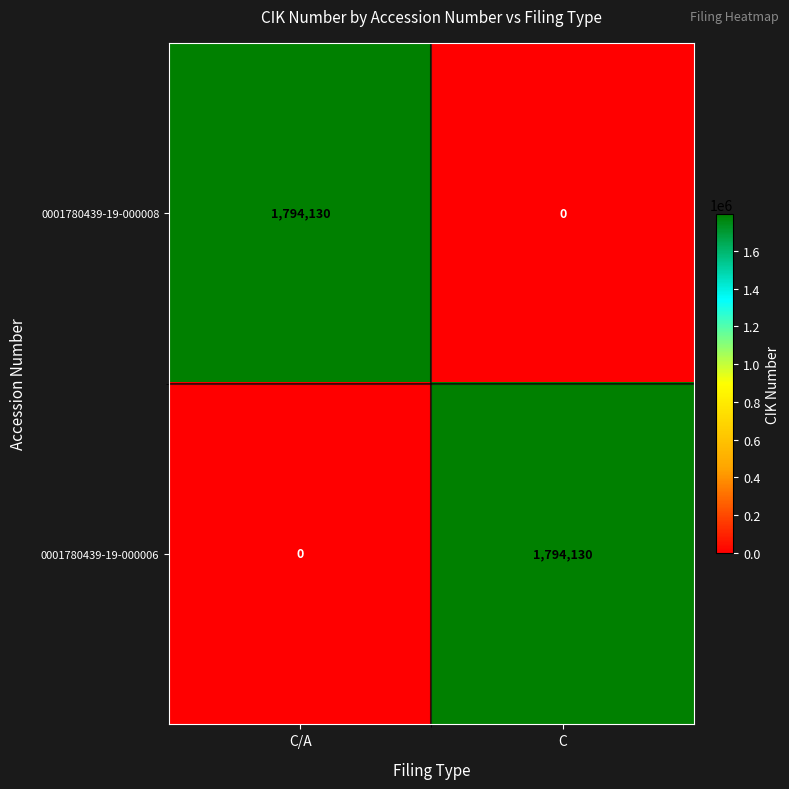

At C, list the series in order from smallest to largest.

0001780439-19-000008, 0001780439-19-000006